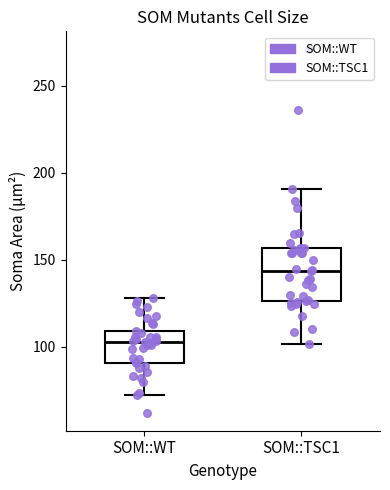

Reading left to right, read every box against the y-axis: the position of its median line, the range the box covers, and the ends of its whiskers. The values are not printed on the chart, so give them approximately, as read against the axis.

SOM::WT: median 105, box 90 to 110, whiskers 75 to 130
SOM::TSC1: median 145, box 125 to 155, whiskers 100 to 190